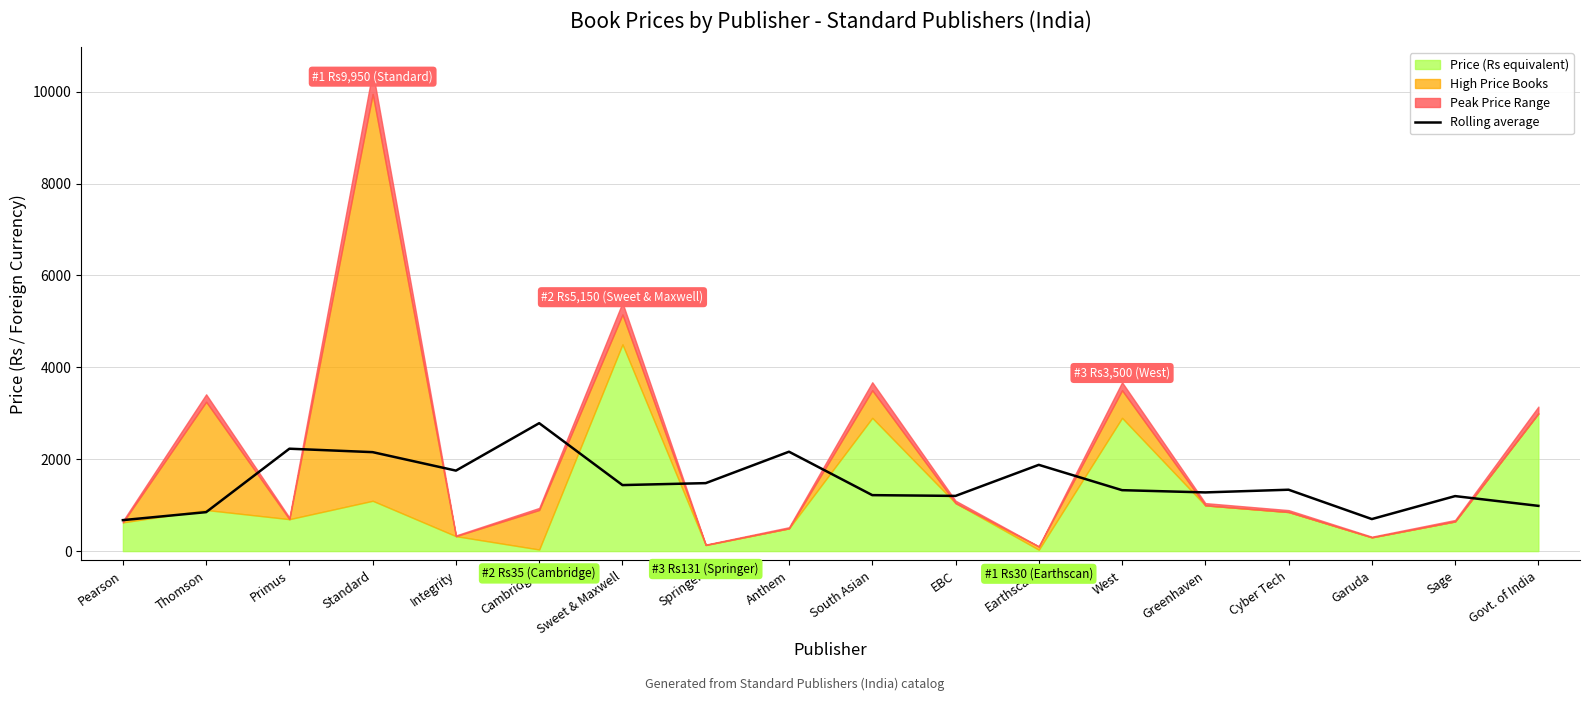

True or false: the data shows 697.2 at Garuda.

True